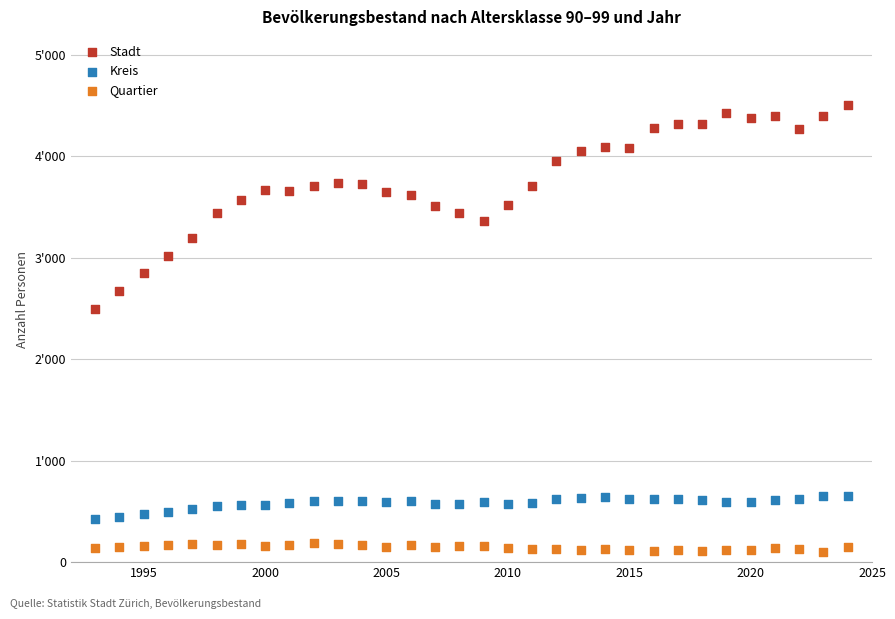

Which series has the widest spread of Y values?

Stadt